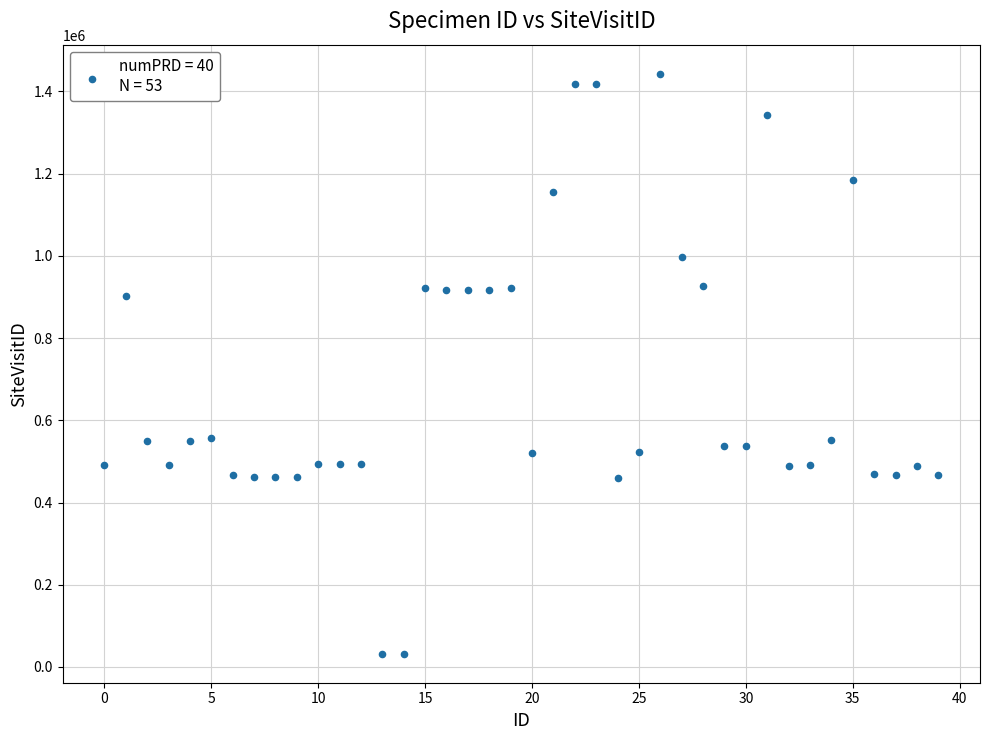

What is the range of Y values (max minus min)?

1410980